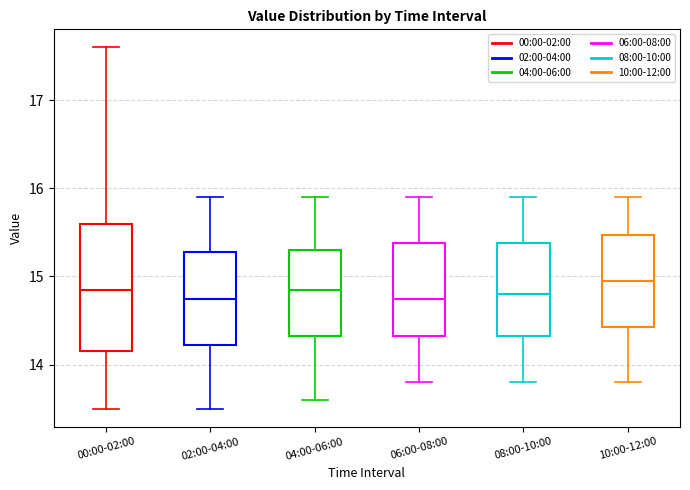

Where is the upper edge of the box for 08:00-10:00 on the y-axis? The values are not printed on the chart, so give them approximately, as read against the axis.

15.4